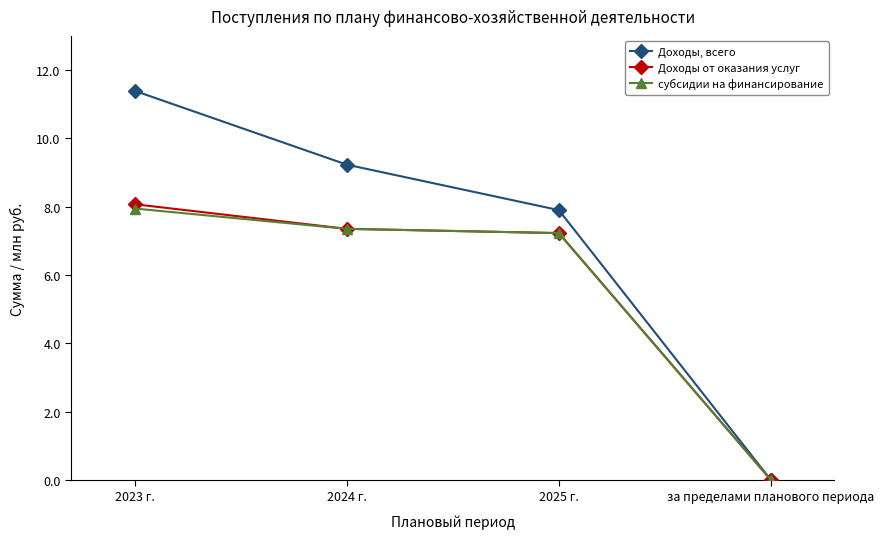

Reading left to right, list all the values displayed in this chart.

Доходы, всего: 11391646.4	9230604.4	7900375.4	0.0
Доходы от оказания услуг: 8071384.0	7351682.0	7226782.0	0.0
субсидии на финансирование: 7946384.0	7351682.0	7226782.0	0.0